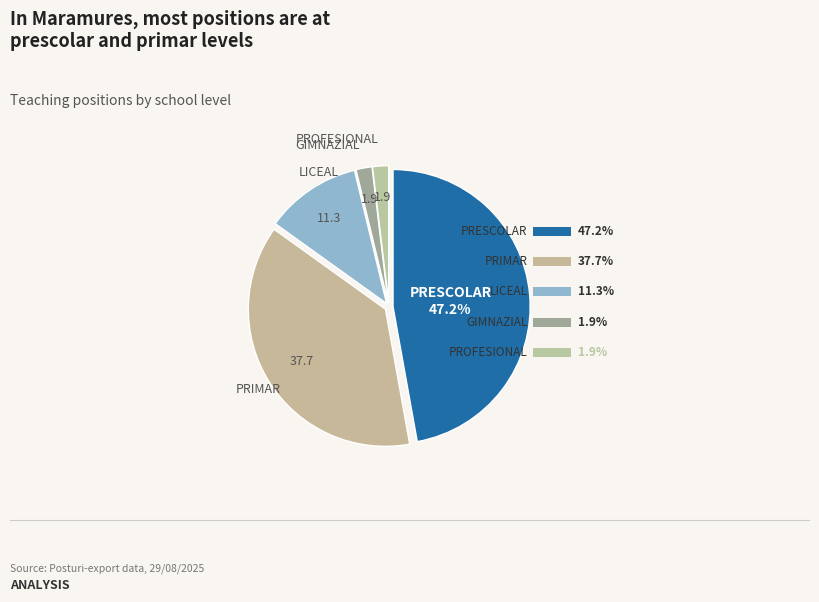

Which has a higher value, PROFESIONAL or PRESCOLAR?

PRESCOLAR